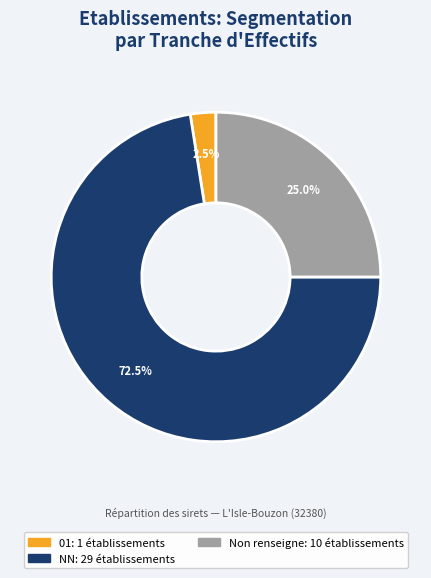

Is there any slice that represents more than half of the pie?

Yes